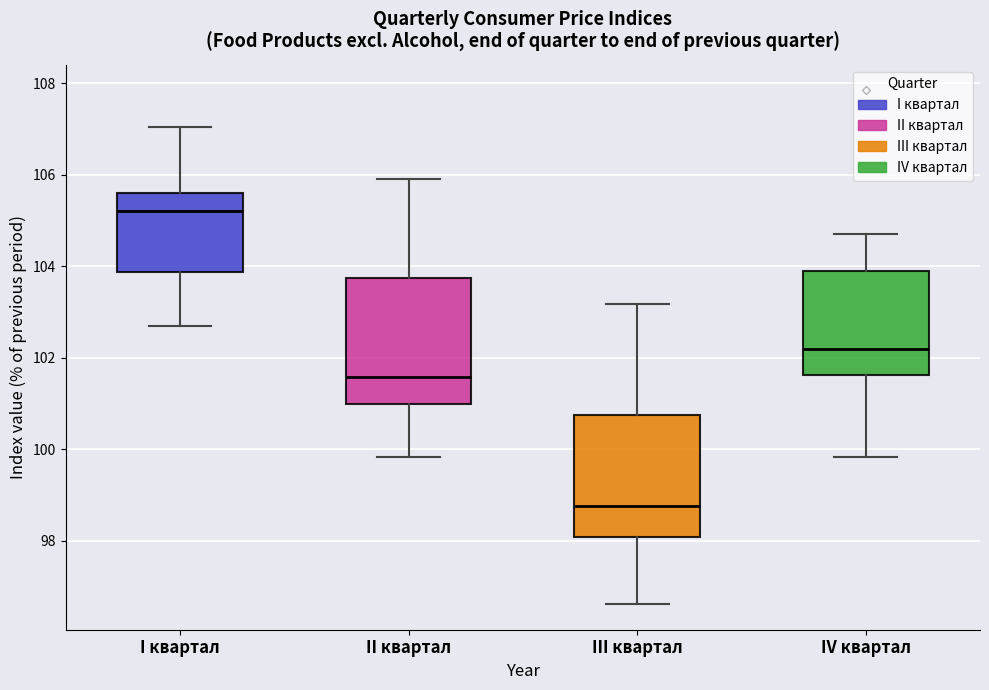

Reading left to right, read every box against the y-axis: the position of its median line, the range the box covers, and the ends of its whiskers. The values are not printed on the chart, so give them approximately, as read against the axis.

I квартал: median 105.2, box 103.8 to 105.6, whiskers 102.6 to 107.0
II квартал: median 101.6, box 101.0 to 103.8, whiskers 99.8 to 106.0
III квартал: median 98.8, box 98.0 to 100.8, whiskers 96.6 to 103.2
IV квартал: median 102.2, box 101.6 to 103.8, whiskers 99.8 to 104.8